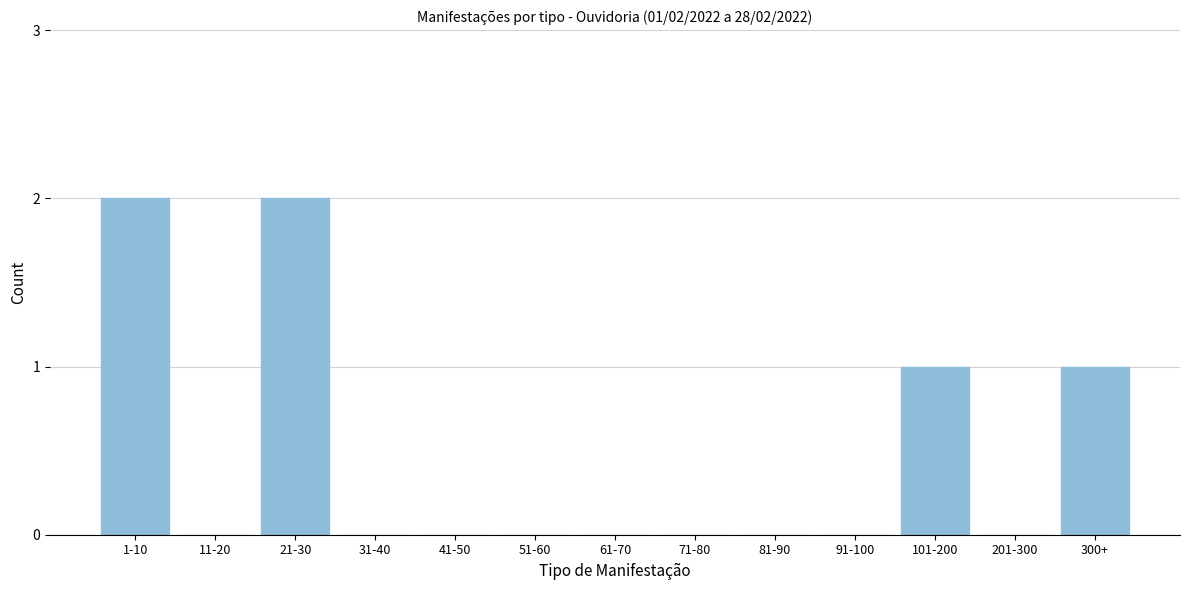

Reading left to right, transcribe all the data shown in this chart.

1-10=2	11-20=0	21-30=2	31-40=0	41-50=0	51-60=0	61-70=0	71-80=0	81-90=0	91-100=0	101-200=1	201-300=0	300+=1